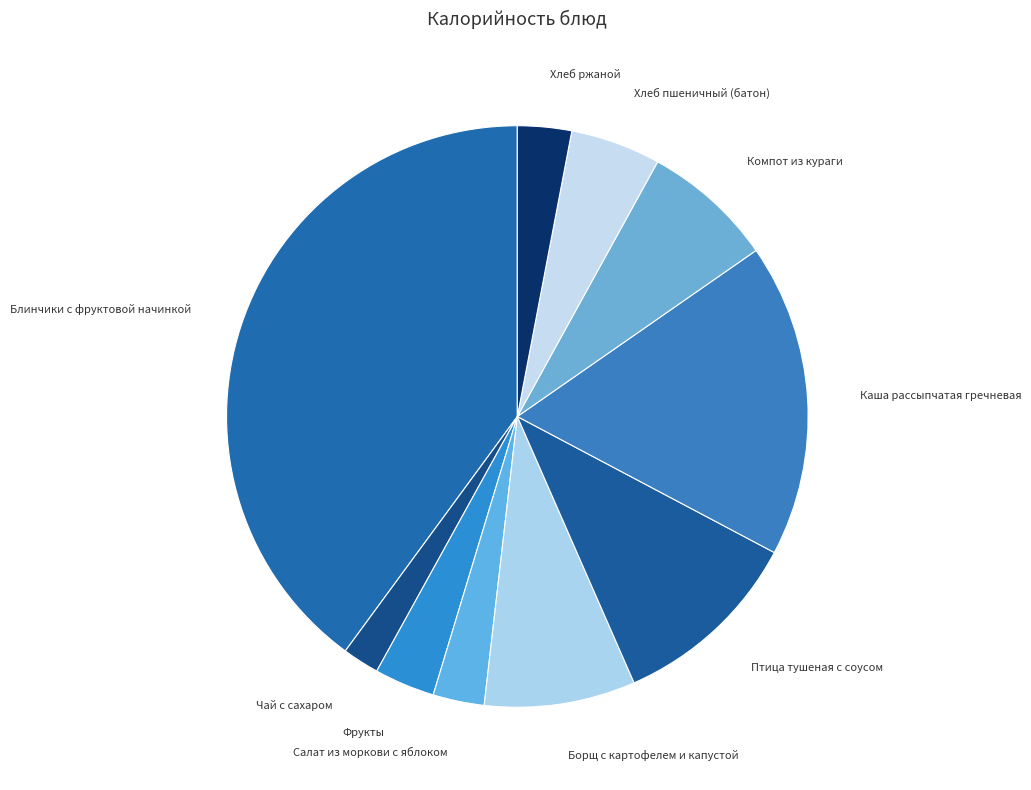

Count the number of slices in the pie.

10